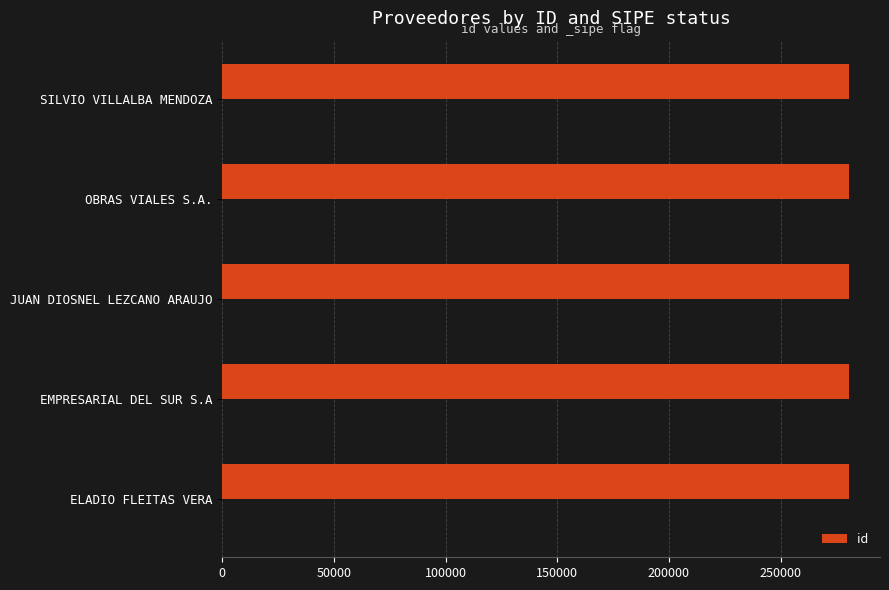

True or false: the data shows 60342 at EMPRESARIAL DEL SUR S.A.

False